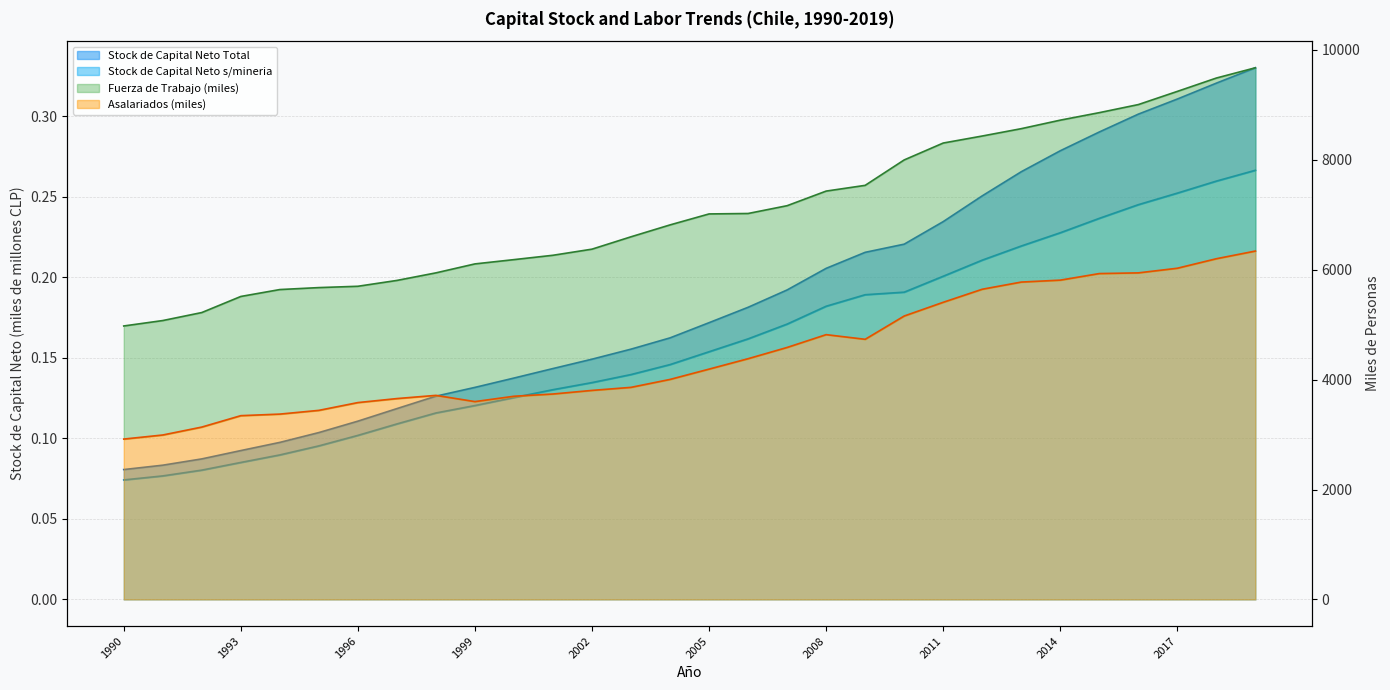

What is the spread (max minus min) of values at 2018?

9482.7